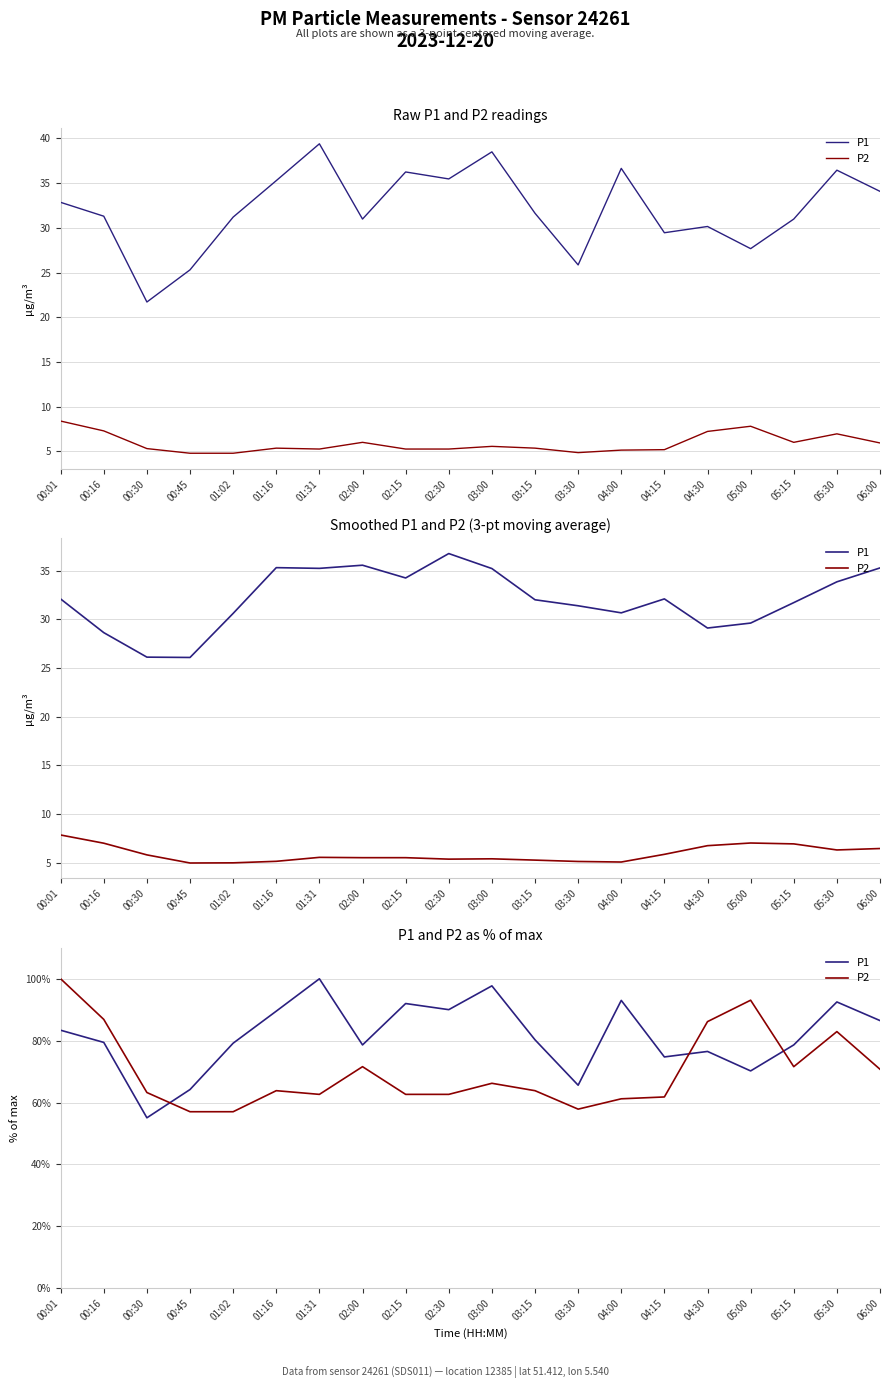

How many lines are shown in the chart?

2